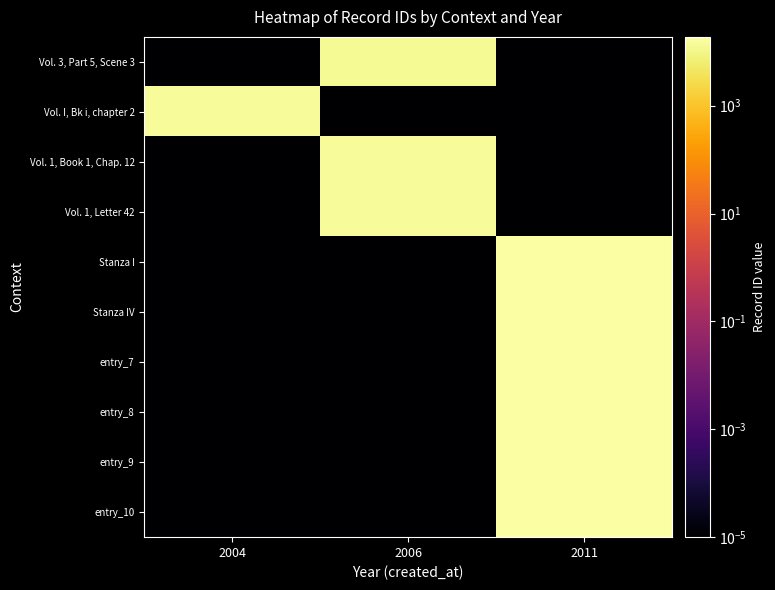

Which series has the widest spread of values?

entry_10